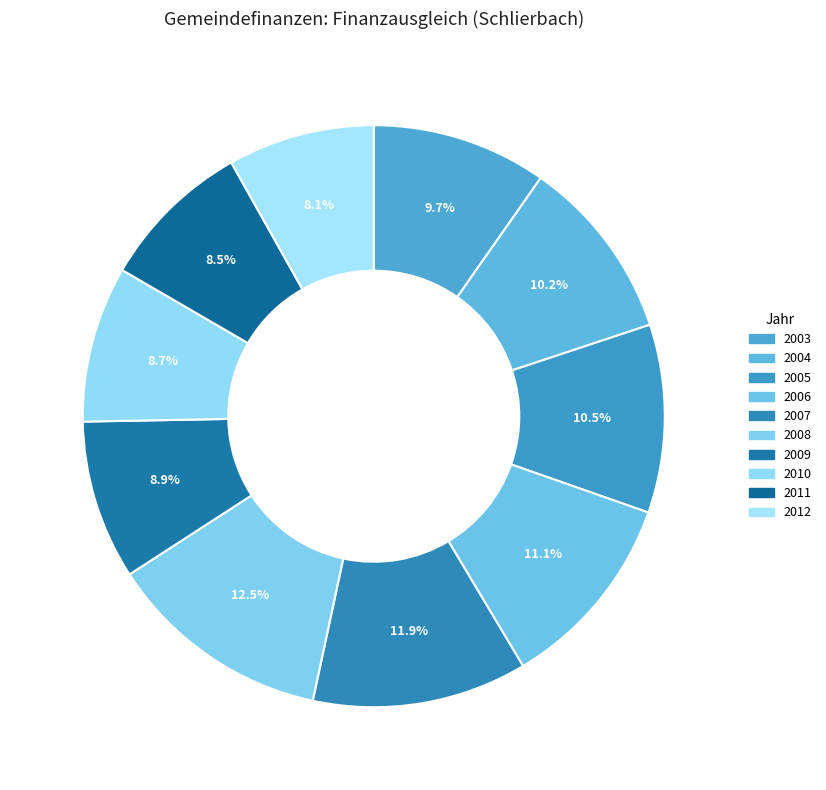

To the nearest percent, what is the difference between the 2009 and 2012 slice percentages?

1%